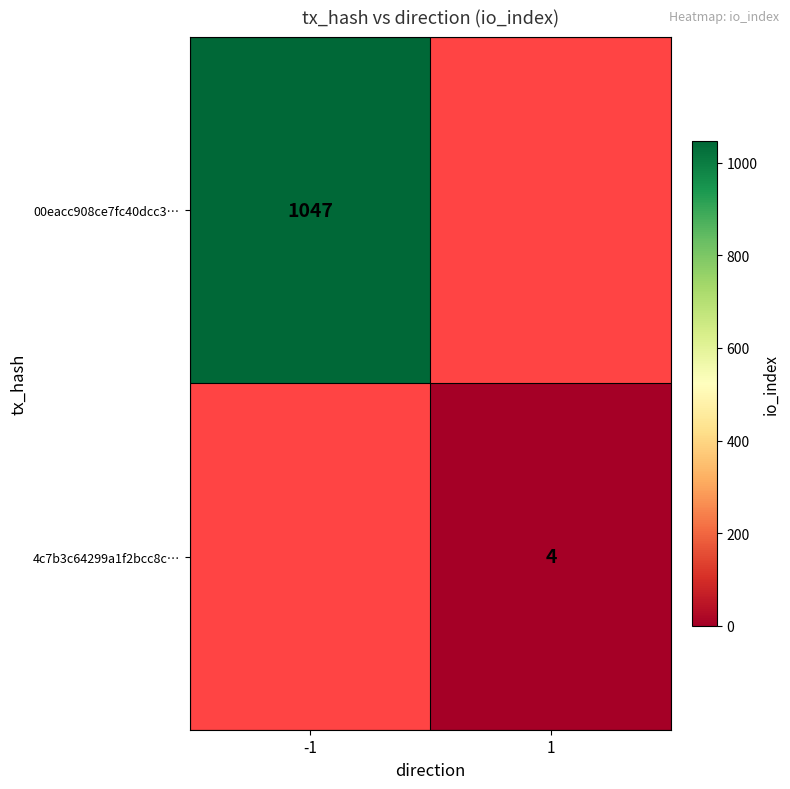

Is it true that 4c7b3c64299a1f2bcc8c… equals 4 at 1?

True